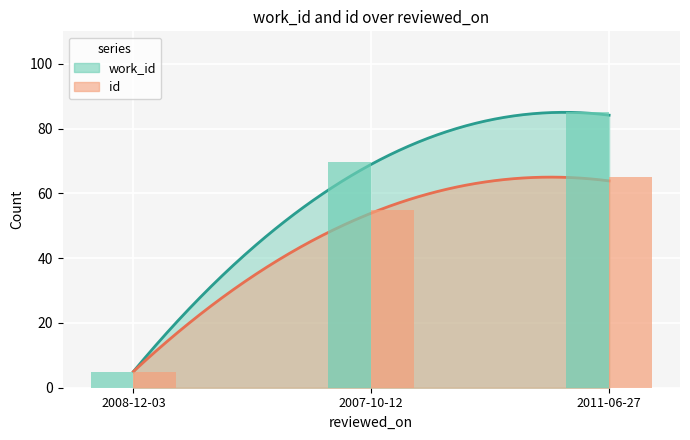

What is the greatest value displayed?

85.0